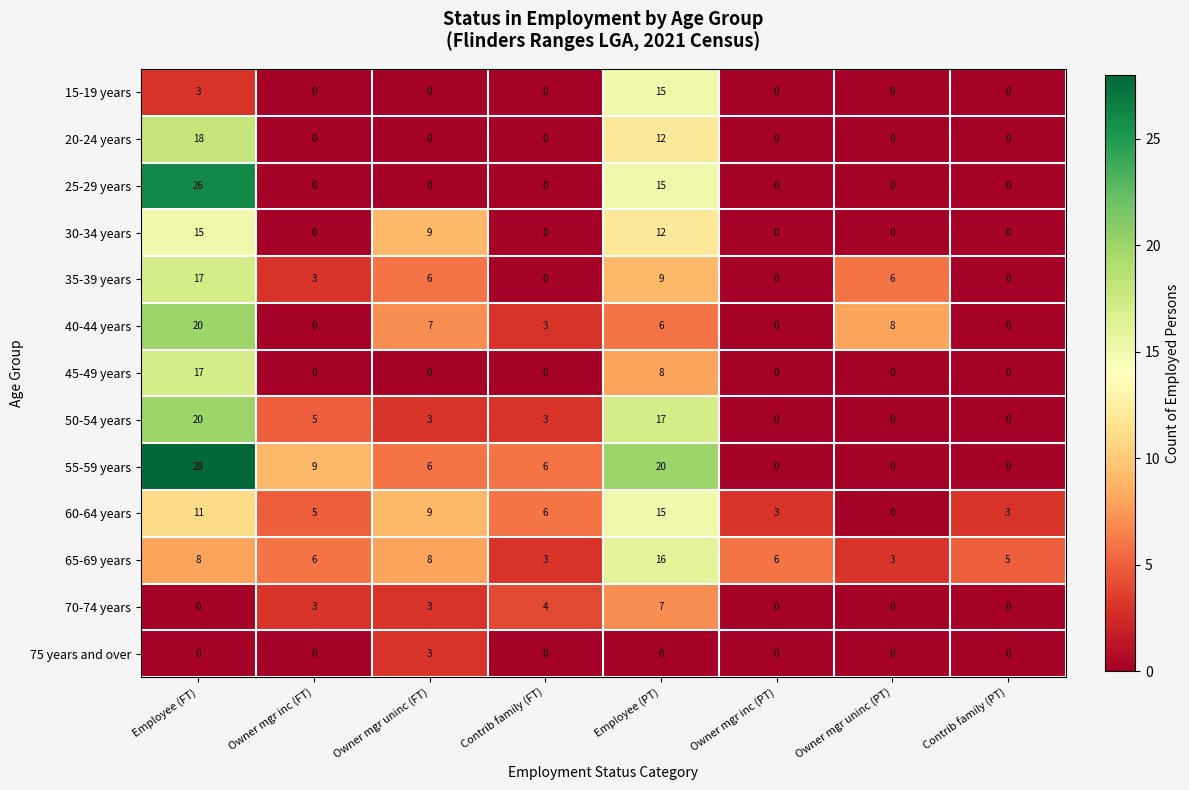

True or false: 55-59 years has a value of 0 at Owner mgr inc (PT).

True